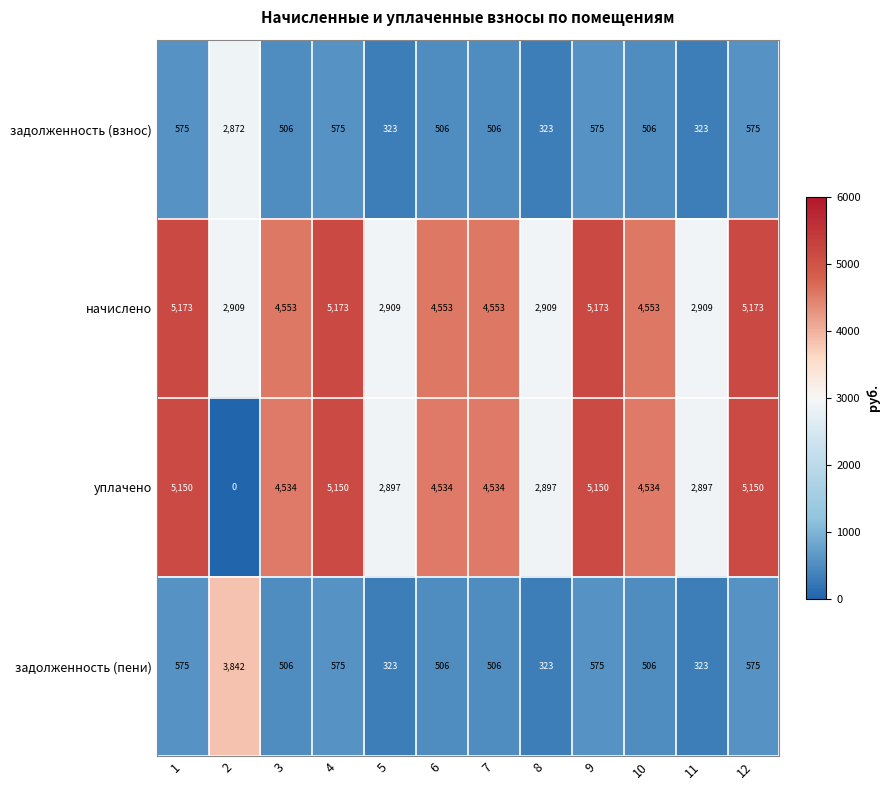

At how many categories does at least one series exceed 4788?

4